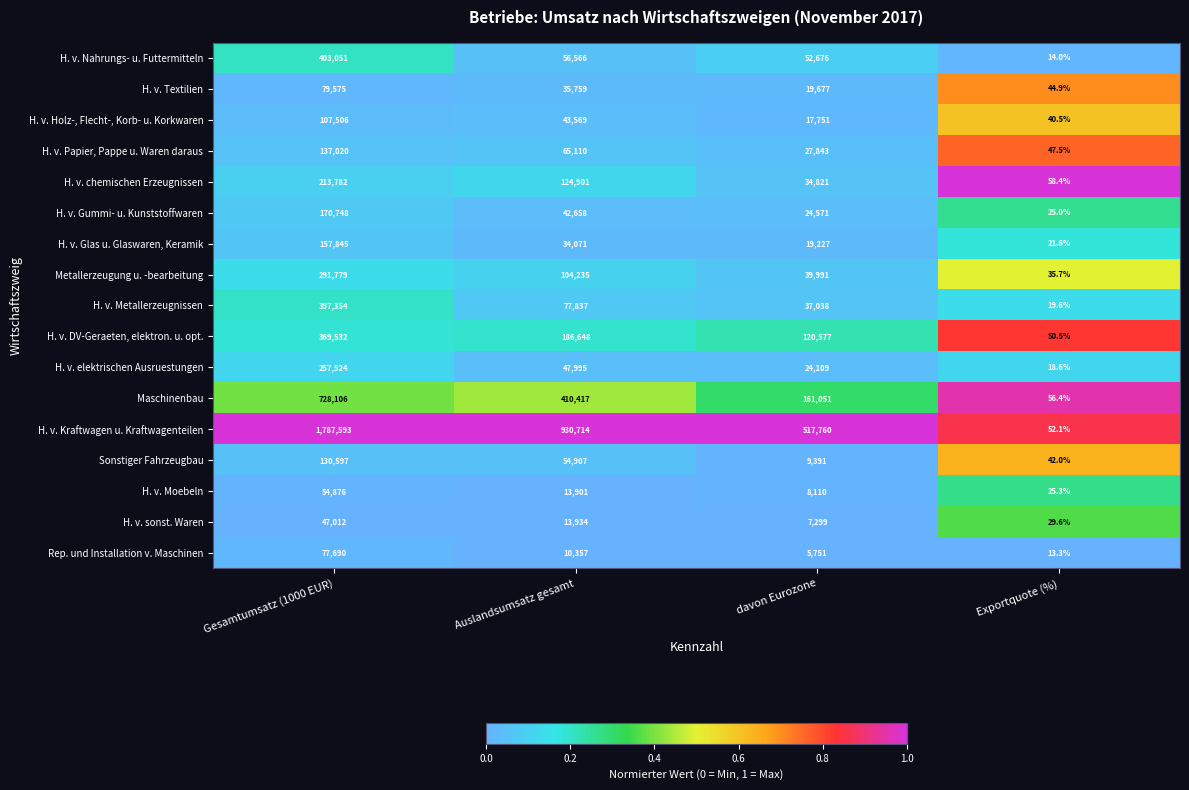

Which series has the largest total across all categories?

H. v. Kraftwagen u. Kraftwagenteilen